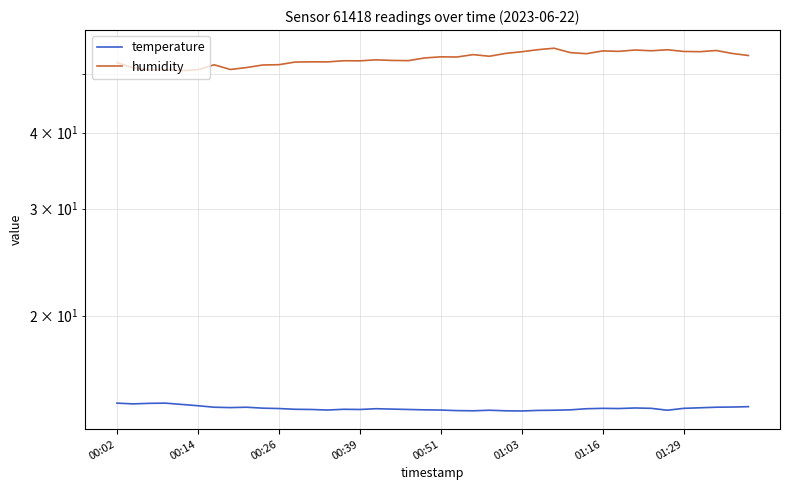

Rank the series at 24 from lowest to highest value.

temperature, humidity